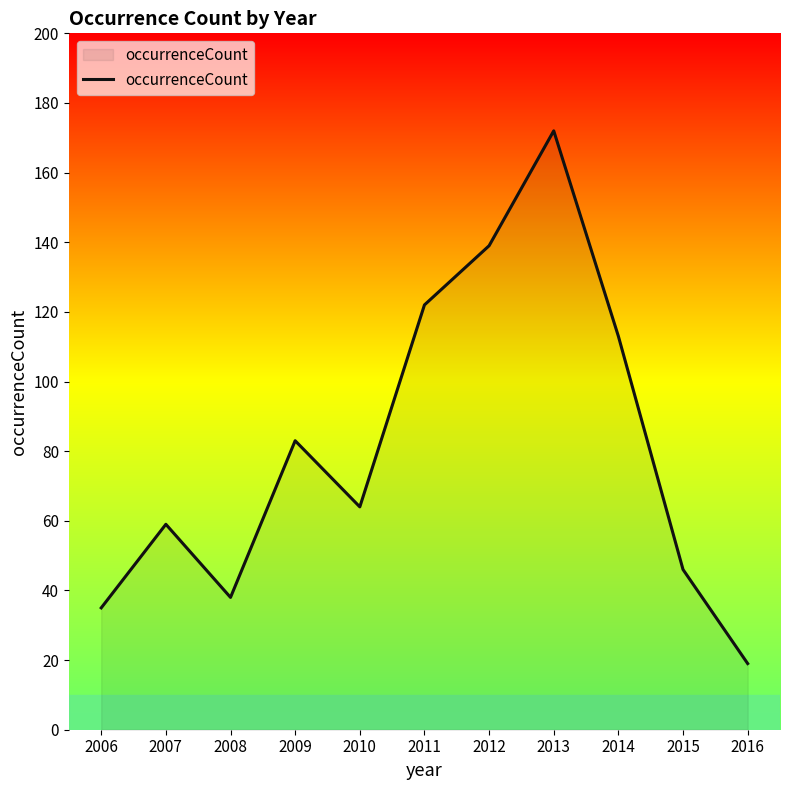

At which category does the data reach its first local peak?

2007